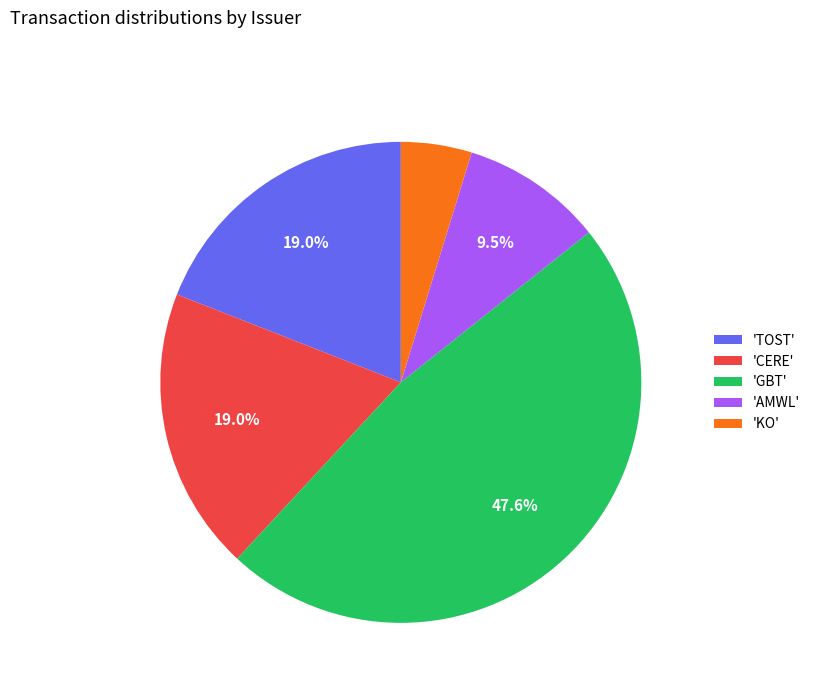

Do 'GBT' and 'KO' together represent more than half of the pie?

Yes